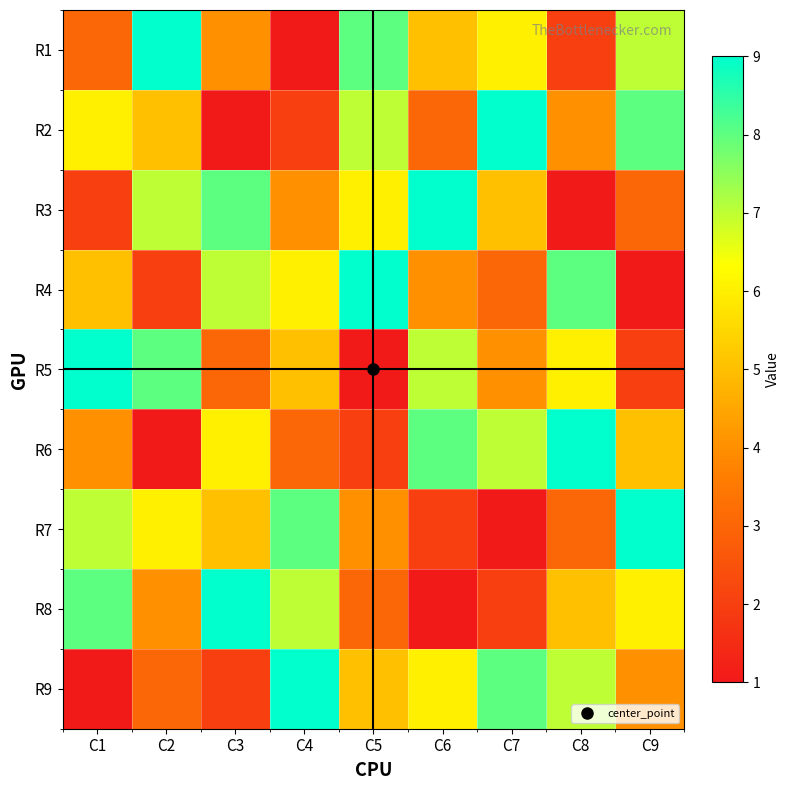

Which series has the largest total across all categories?

R1